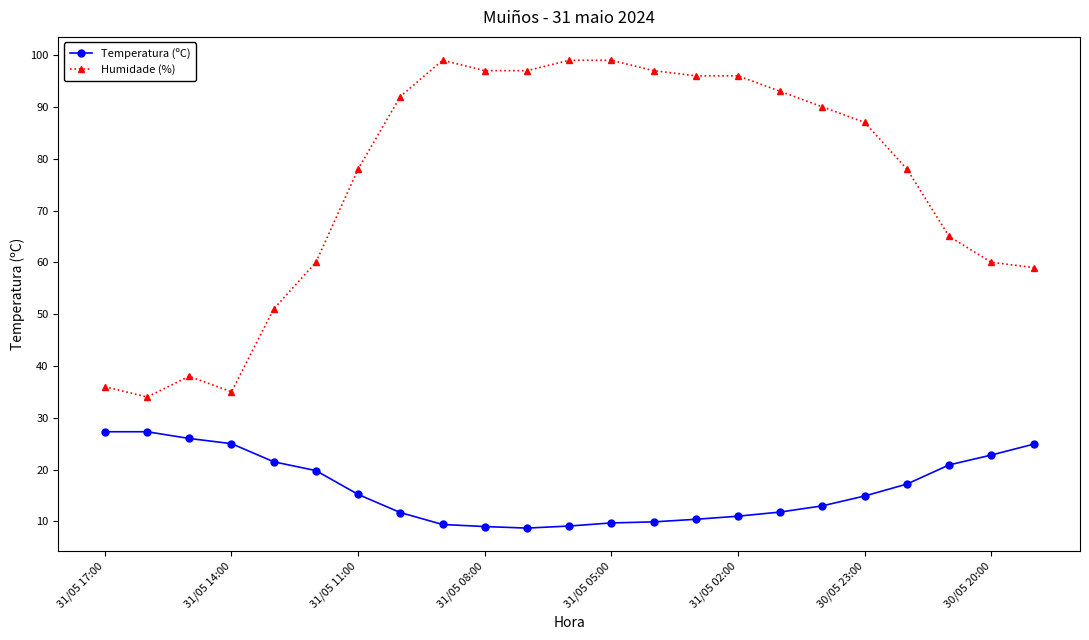

List the series in order of their overall mean, lowest first.

Temperatura (ºC), Humidade (%)